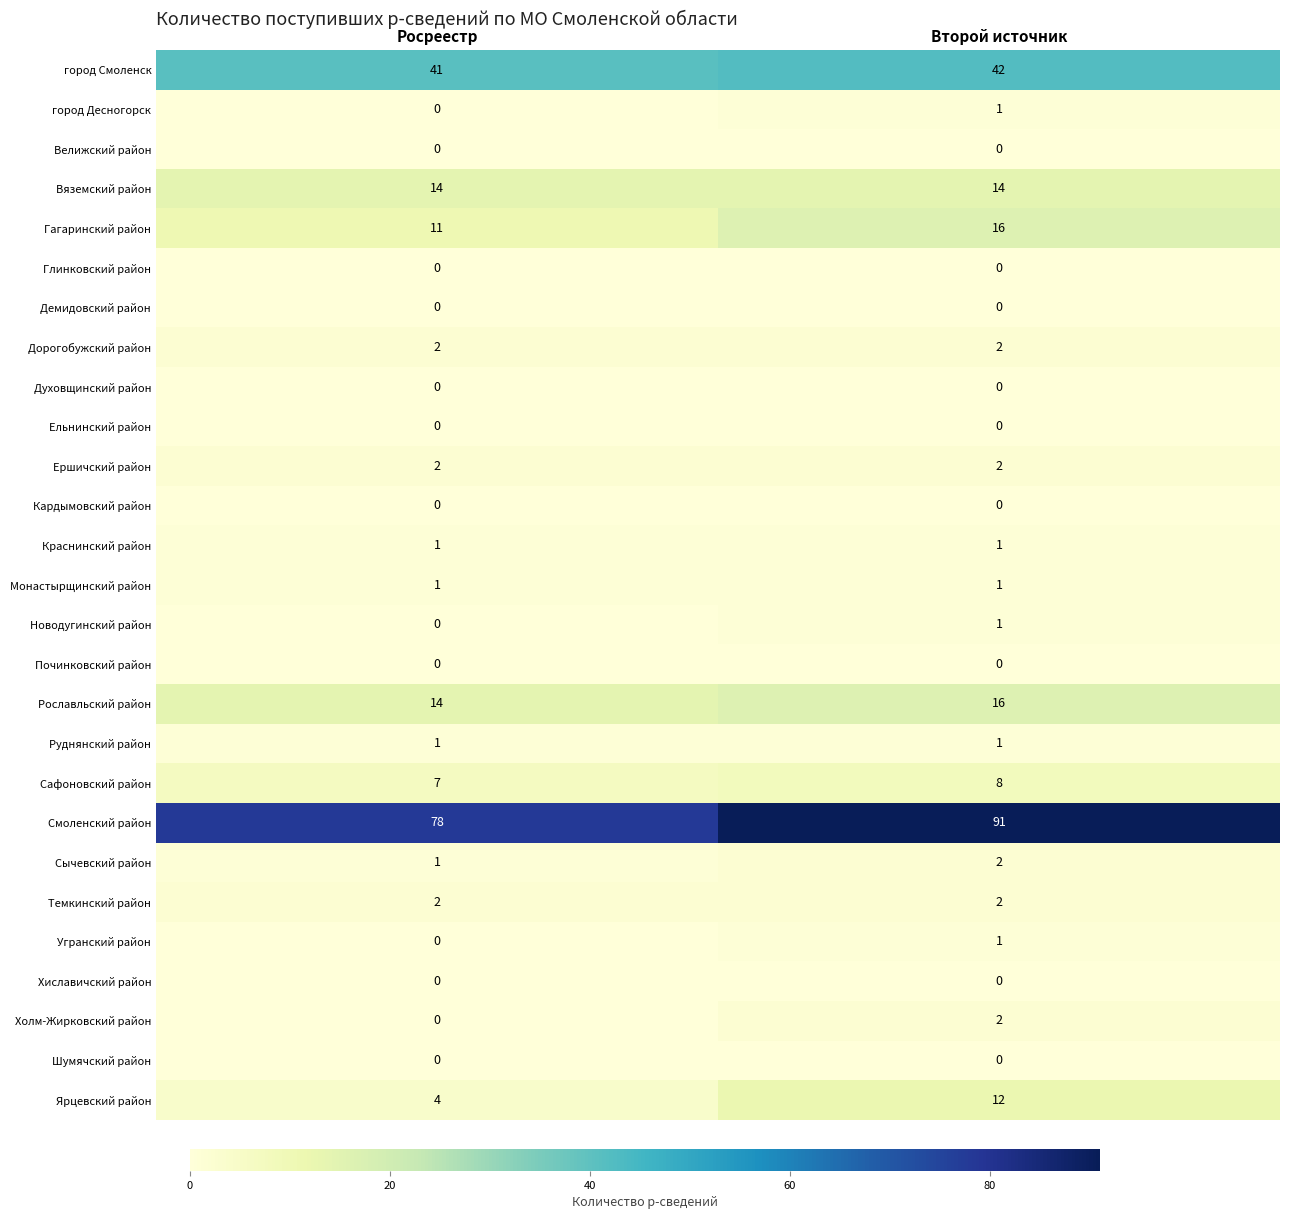

Which series has the largest total across all categories?

Смоленский район